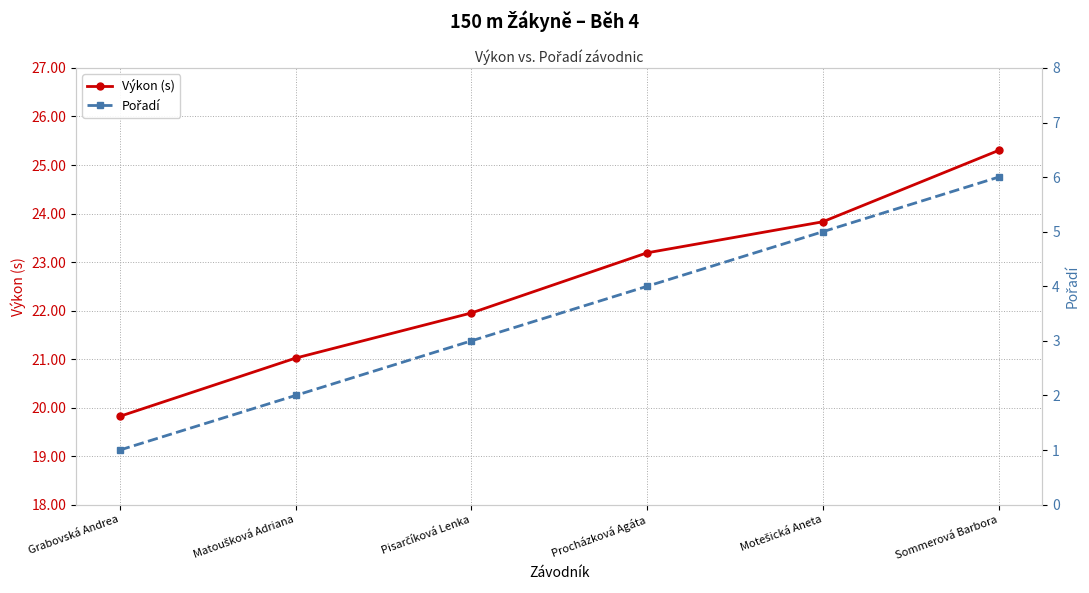

The value of Výkon (s) at Pisarčíková Lenka is 29.2. True or false?

False